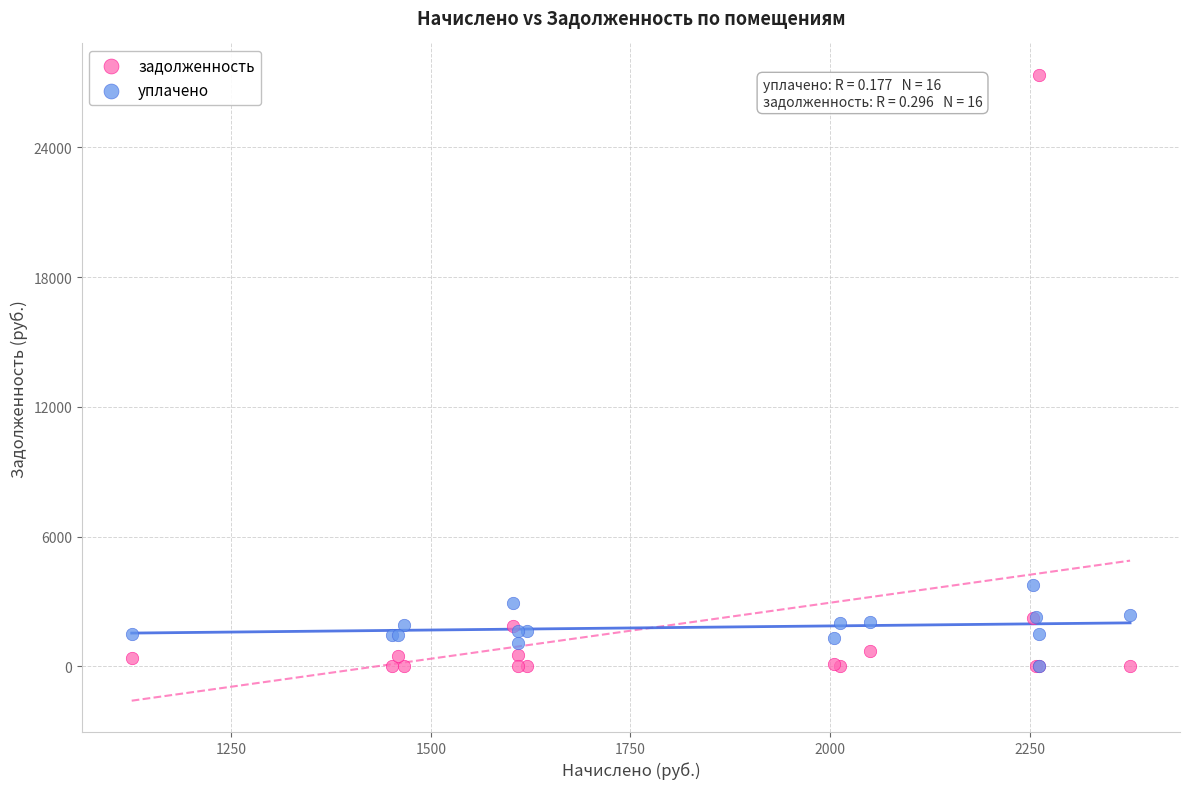

What are all the series names shown in the legend?

задолженность, уплачено